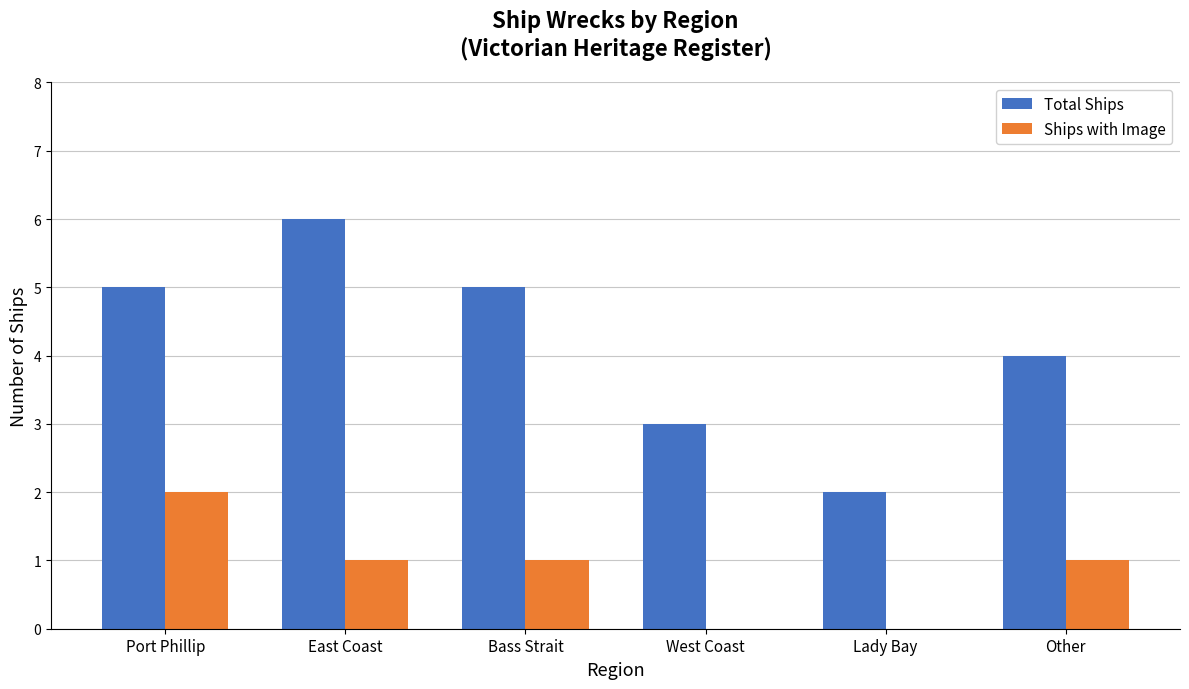

What value does the Ships with Image series have at Port Phillip?

2